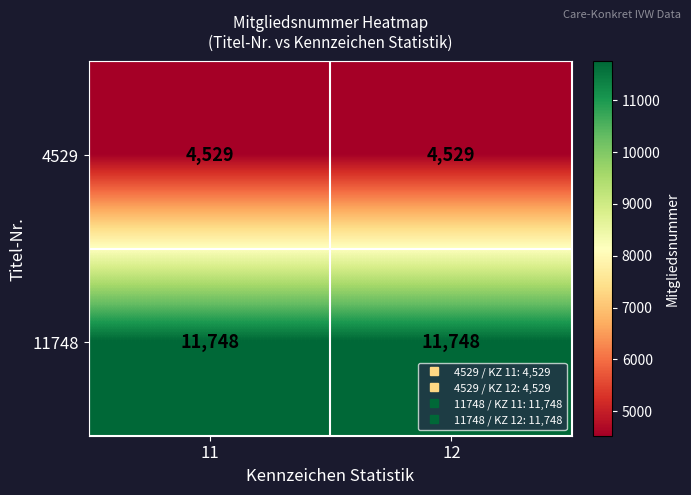

How many series are shown in this chart?

2